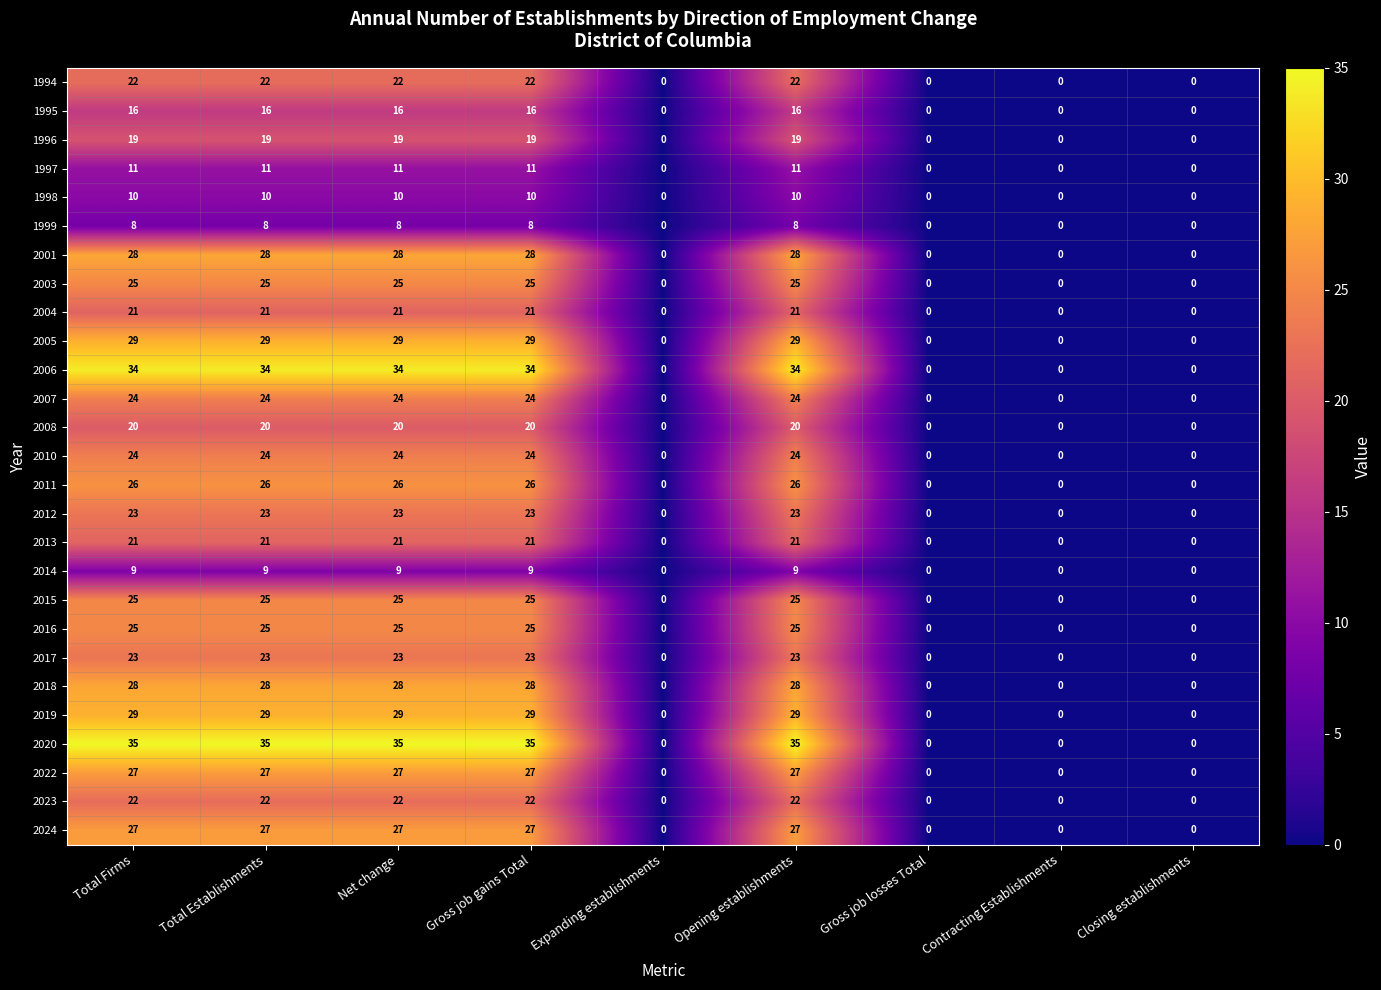

How many 1999 values are between 0 and 8?

9